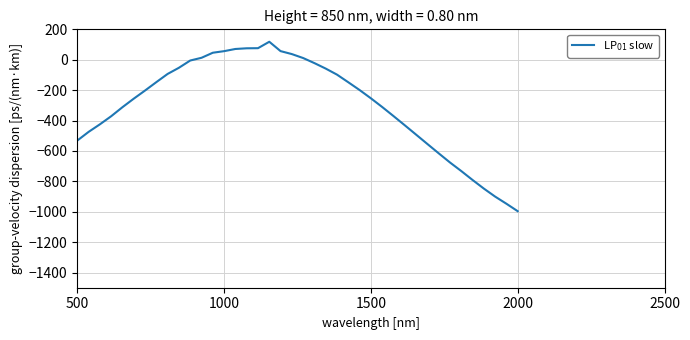

What is the maximum value shown in the chart?

118.2